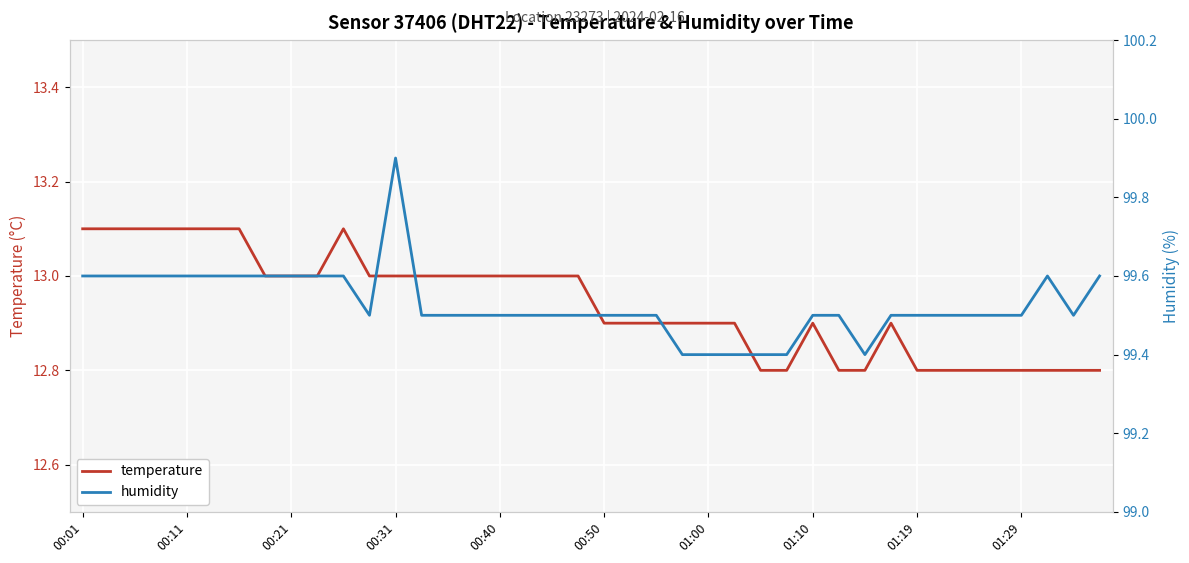

Which series has the largest range (max minus min)?

humidity